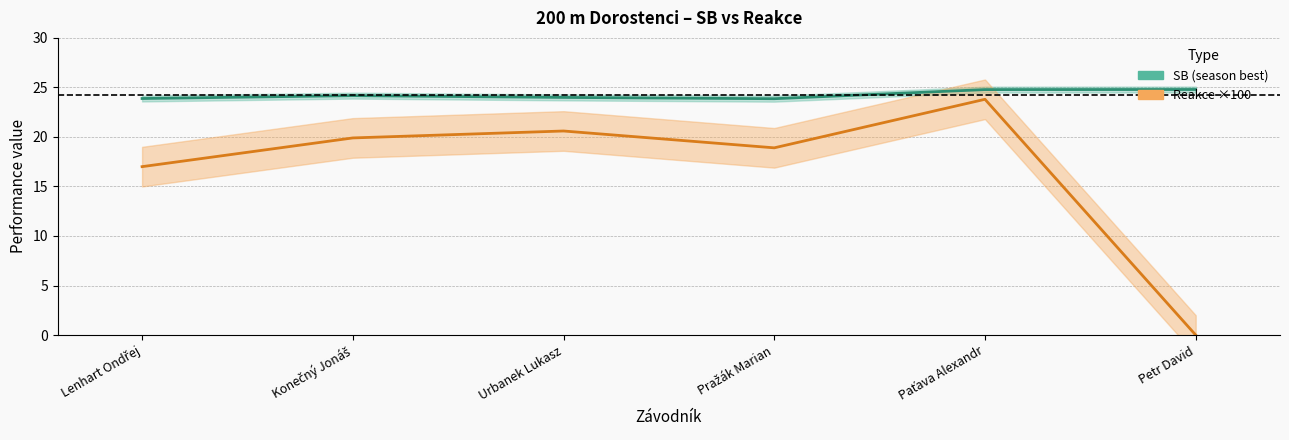

True or false: Reakce and SB intersect in this chart.

False